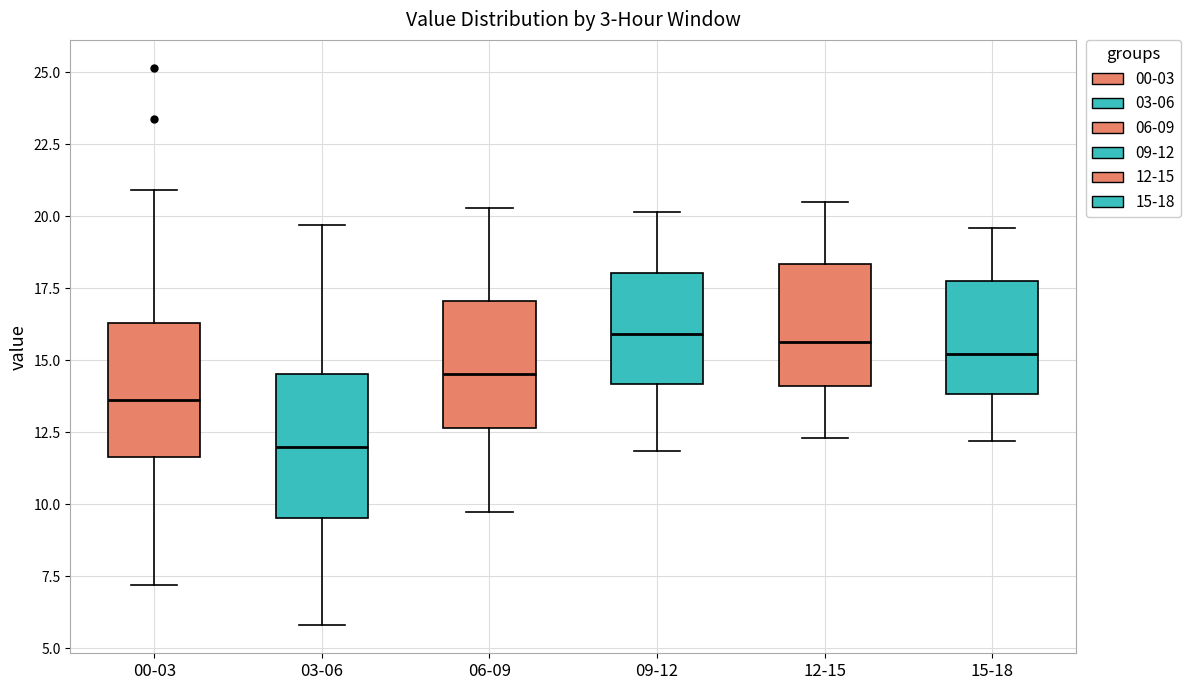

Reading left to right, read every box against the y-axis: the position of its median line, the range the box covers, and the ends of its whiskers. The values are not printed on the chart, so give them approximately, as read against the axis.

00-03: median 13.5, box 11.5 to 16.5, whiskers 7.0 to 21.0
03-06: median 12.0, box 9.5 to 14.5, whiskers 6.0 to 19.5
06-09: median 14.5, box 12.5 to 17.0, whiskers 10.0 to 20.5
09-12: median 16.0, box 14.0 to 18.0, whiskers 12.0 to 20.0
12-15: median 15.5, box 14.0 to 18.5, whiskers 12.5 to 20.5
15-18: median 15.0, box 14.0 to 17.5, whiskers 12.0 to 19.5